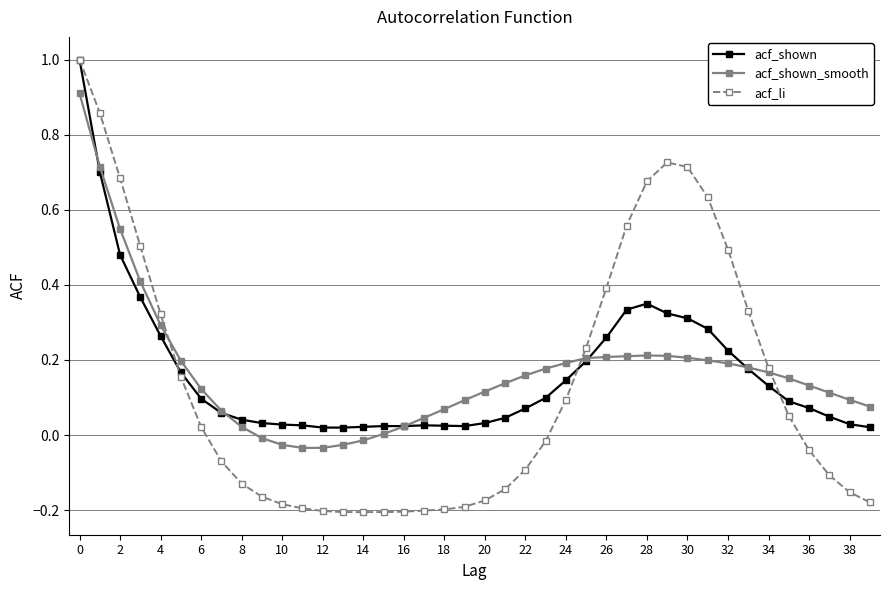

Which series has the largest range (max minus min)?

acf_li